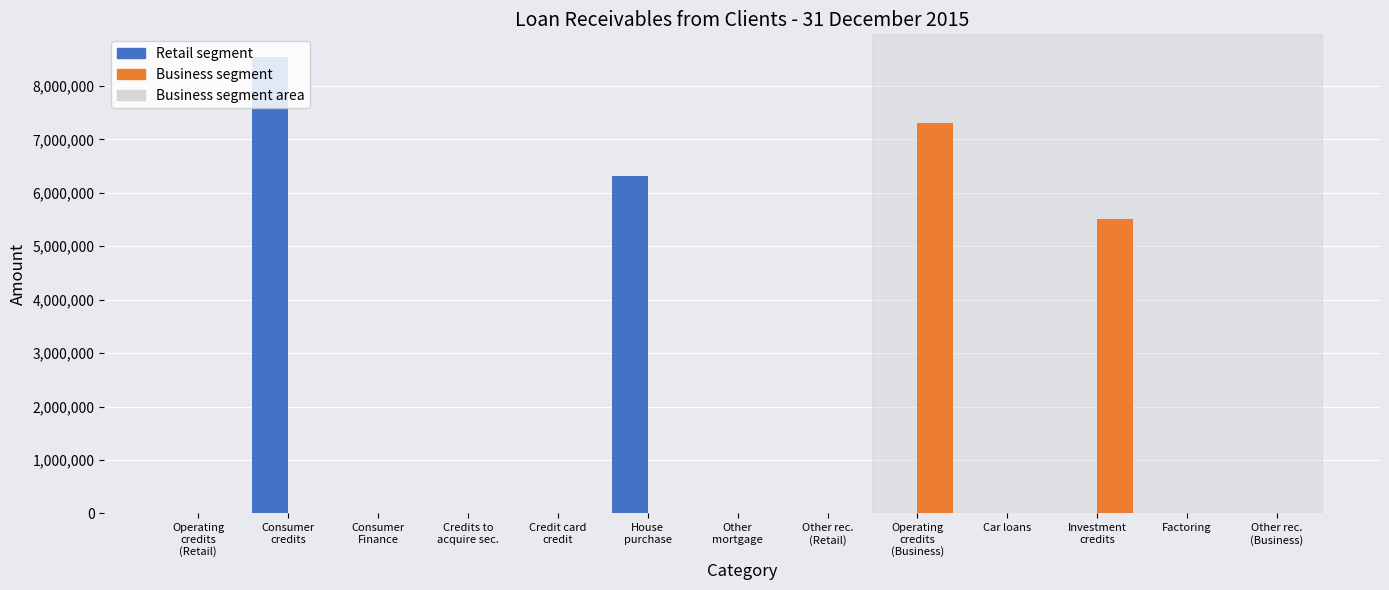

Is it true that Business segment equals 3771661.8 at Credit card
credit?

False